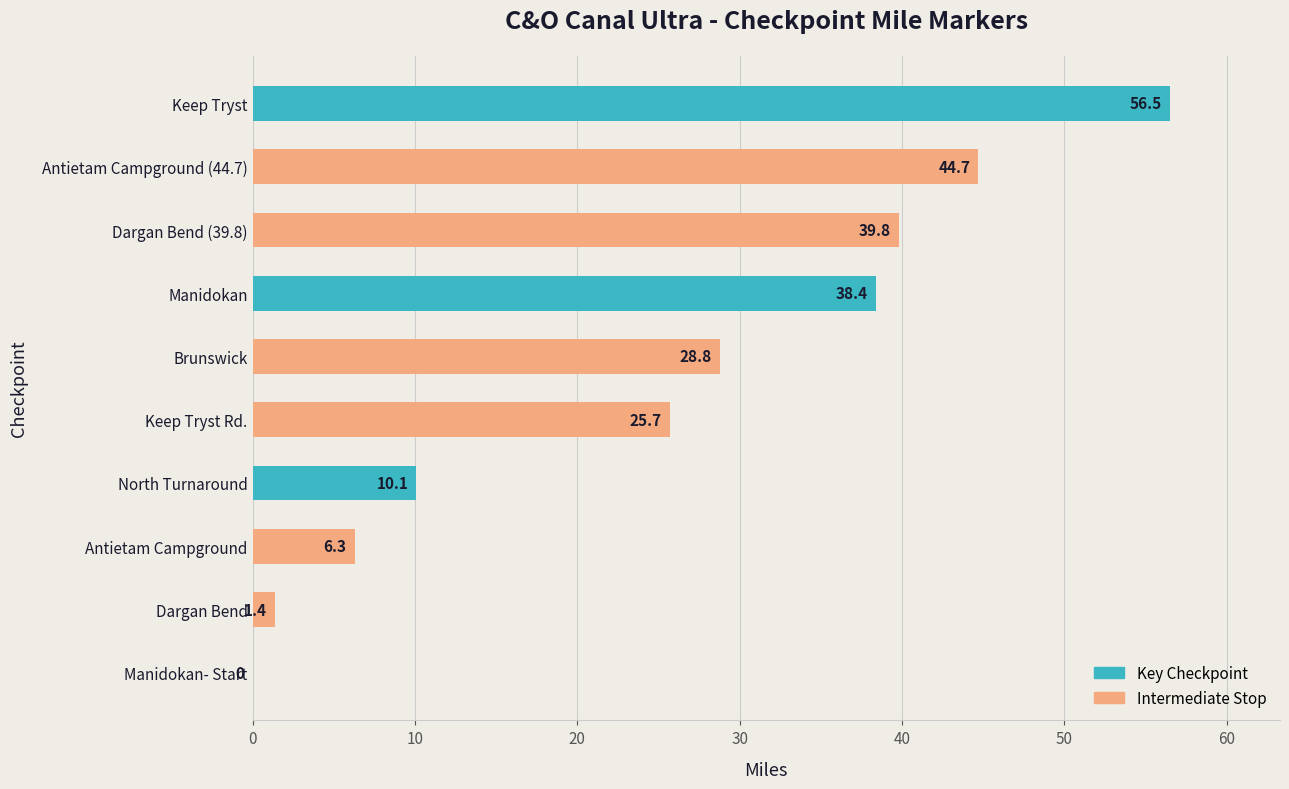

The value at North Turnaround is 3.9. True or false?

False